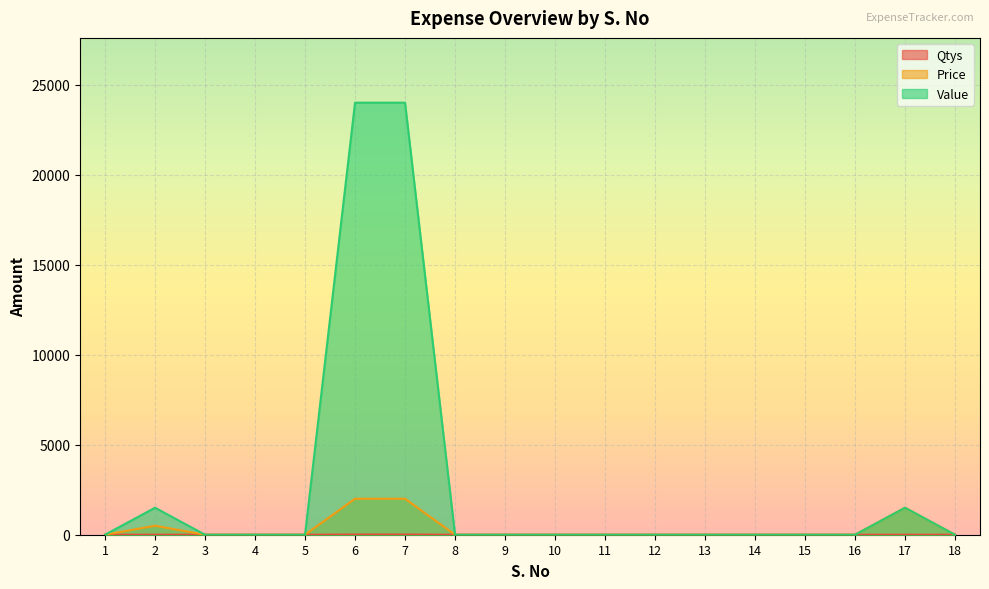

How many lines are shown in the chart?

3